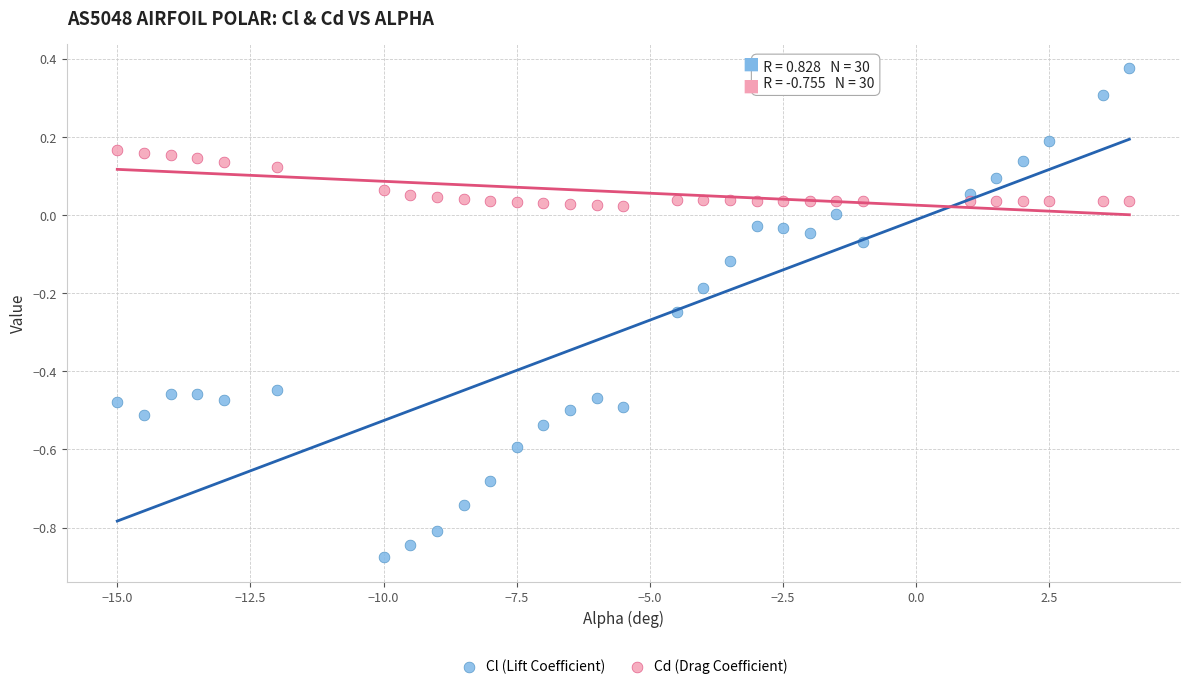

Which series reaches the maximum Y coordinate?

Cl (Lift Coefficient)